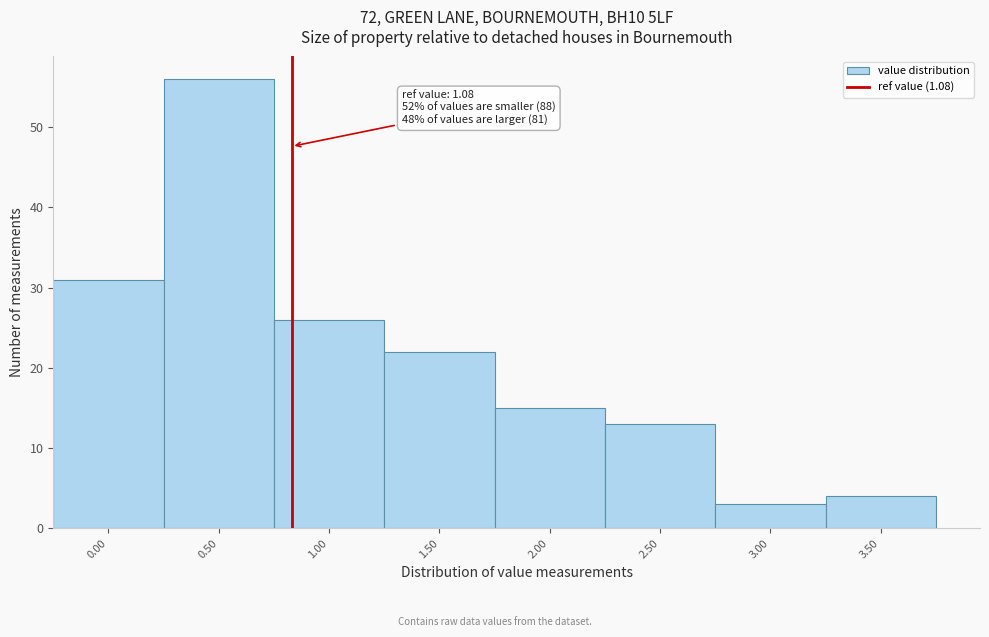

Reading left to right, transcribe all the data shown in this chart.

0.00=31	0.50=56	1.00=26	1.50=22	2.00=15	2.50=13	3.00=3	3.50=4